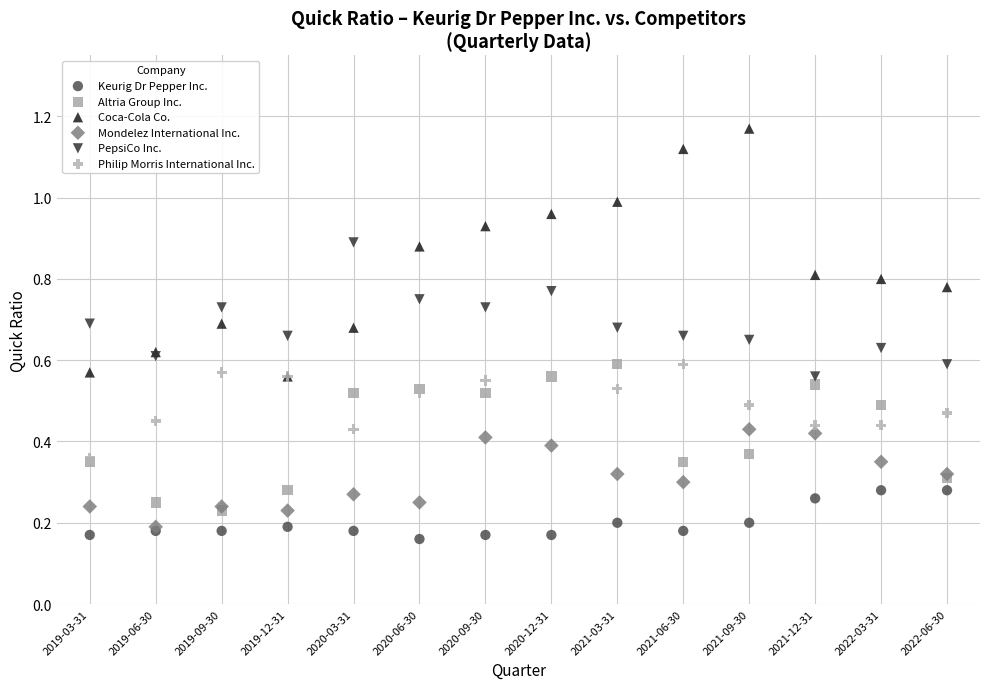

Which series has the largest Y range (max minus min)?

Coca-Cola Co.